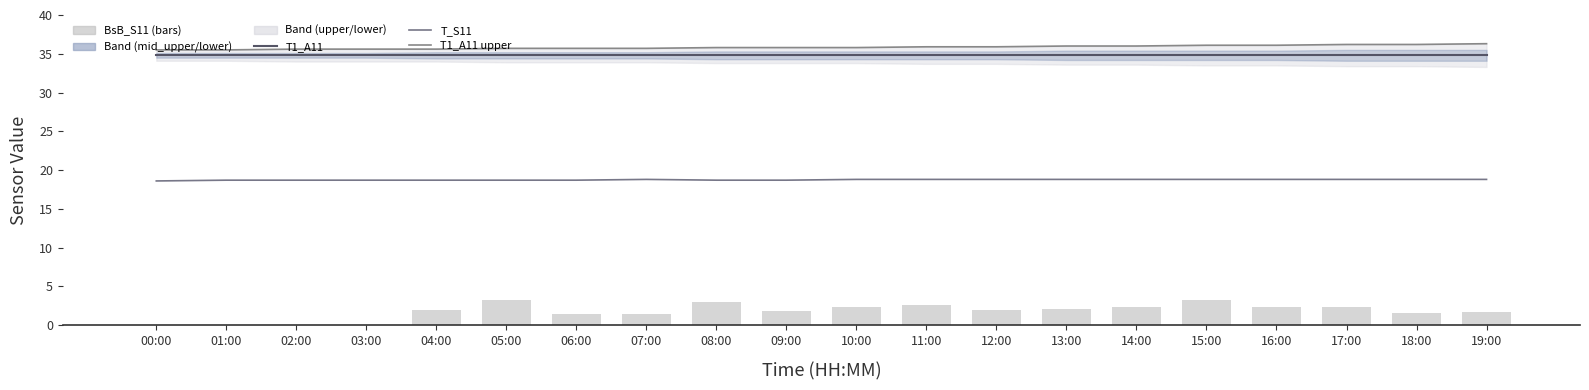

What is the label of the 8th bar from the left?

07:00